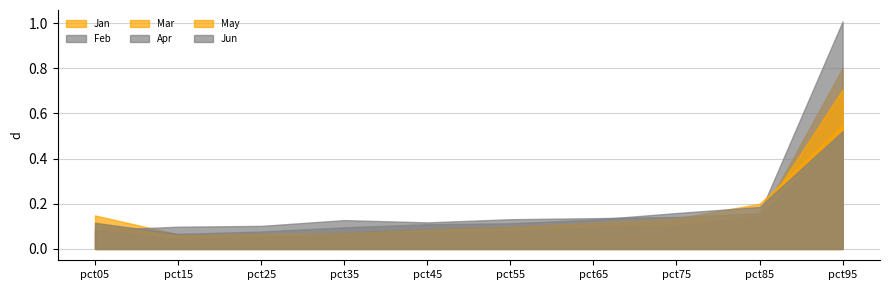

Reading left to right, transcribe all the data shown in this chart.

Jan: 0.1	0.1	0.1	0.1	0.1	0.1	0.1	0.1	0.1	0.8
Feb: 0.1	0.1	0.1	0.1	0.1	0.1	0.1	0.1	0.2	1.0
Mar: 0.1	0.1	0.1	0.1	0.1	0.1	0.1	0.1	0.2	0.5
Apr: 0.1	0.0	0.1	0.1	0.1	0.1	0.1	0.1	0.1	0.5
May: 0.1	0.1	0.1	0.1	0.1	0.1	0.1	0.1	0.1	0.7
Jun: 0.1	0.1	0.1	0.1	0.1	0.1	0.1	0.2	0.2	0.5